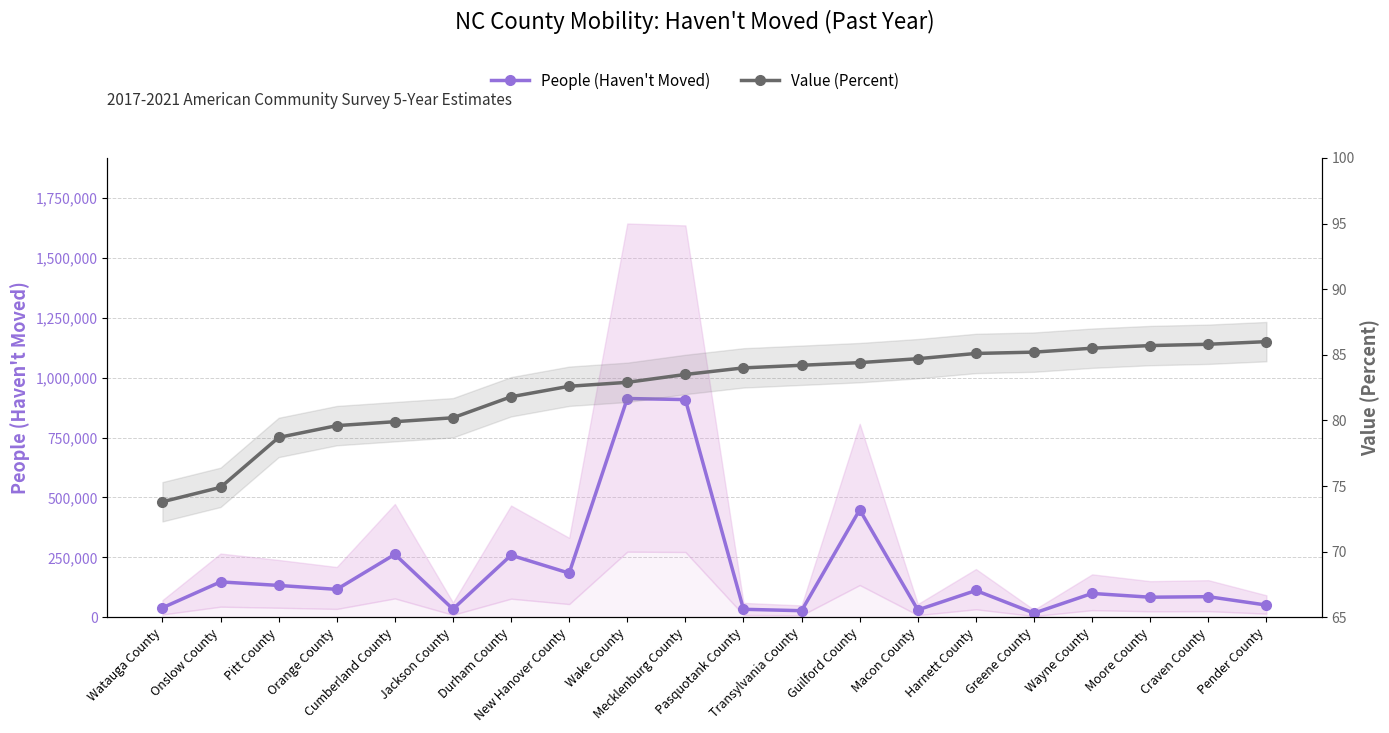

What is the average value of the People (Haven't Moved) series?

199419.4